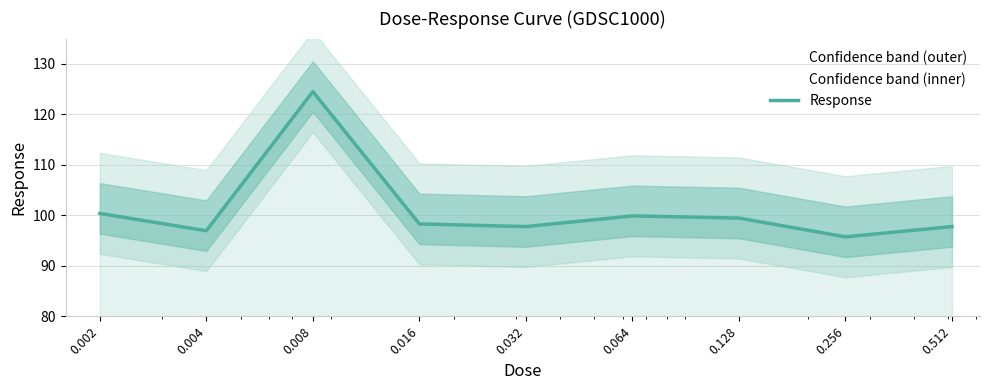

The chart shows a value of 95.7 at 0.256. True or false?

True